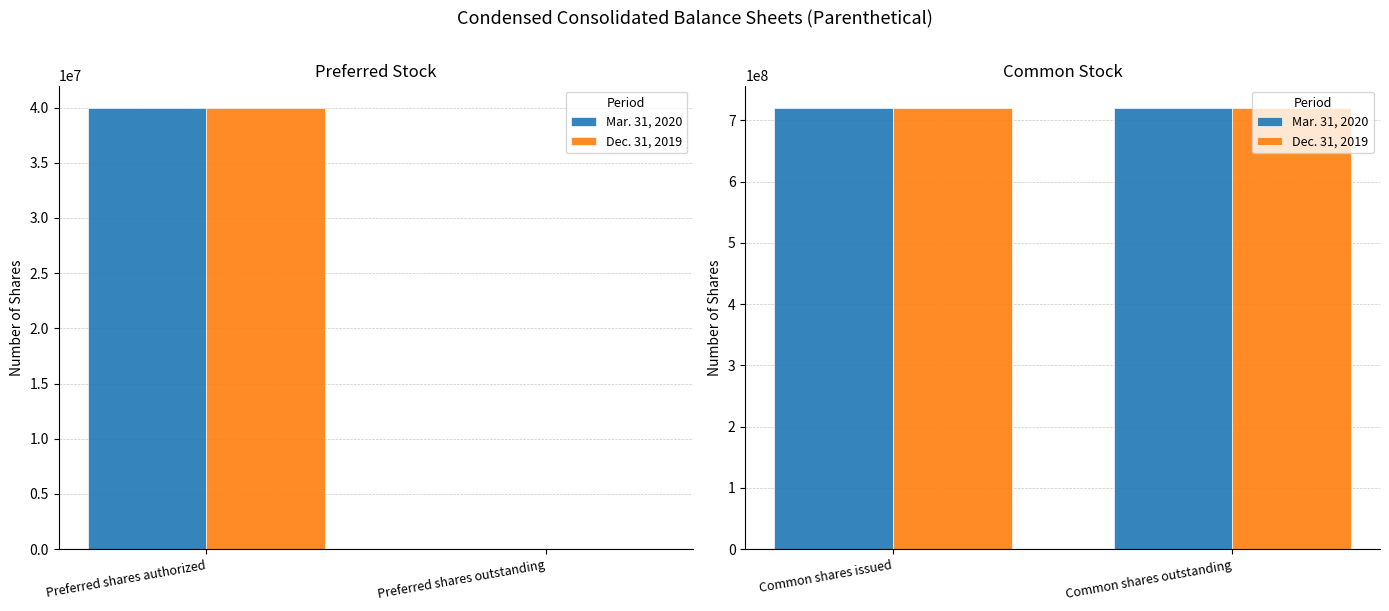

What is the sum of all Mar. 31, 2020 values?

1441658266